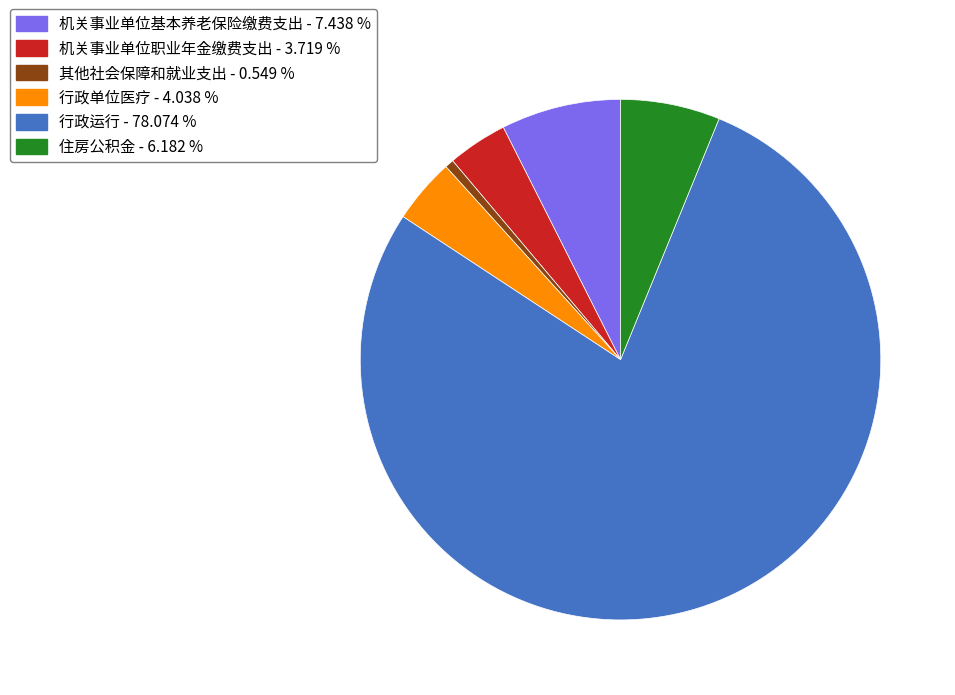

The 住房公积金 slice represents 6% of the pie. True or false?

True